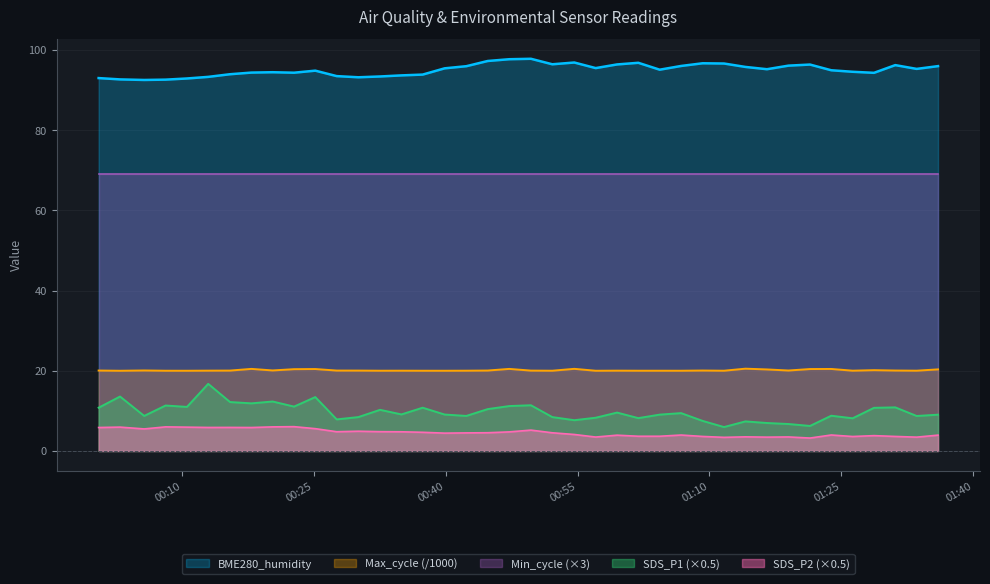

True or false: SDS_P2 and SDS_P1 cross at least once.

False